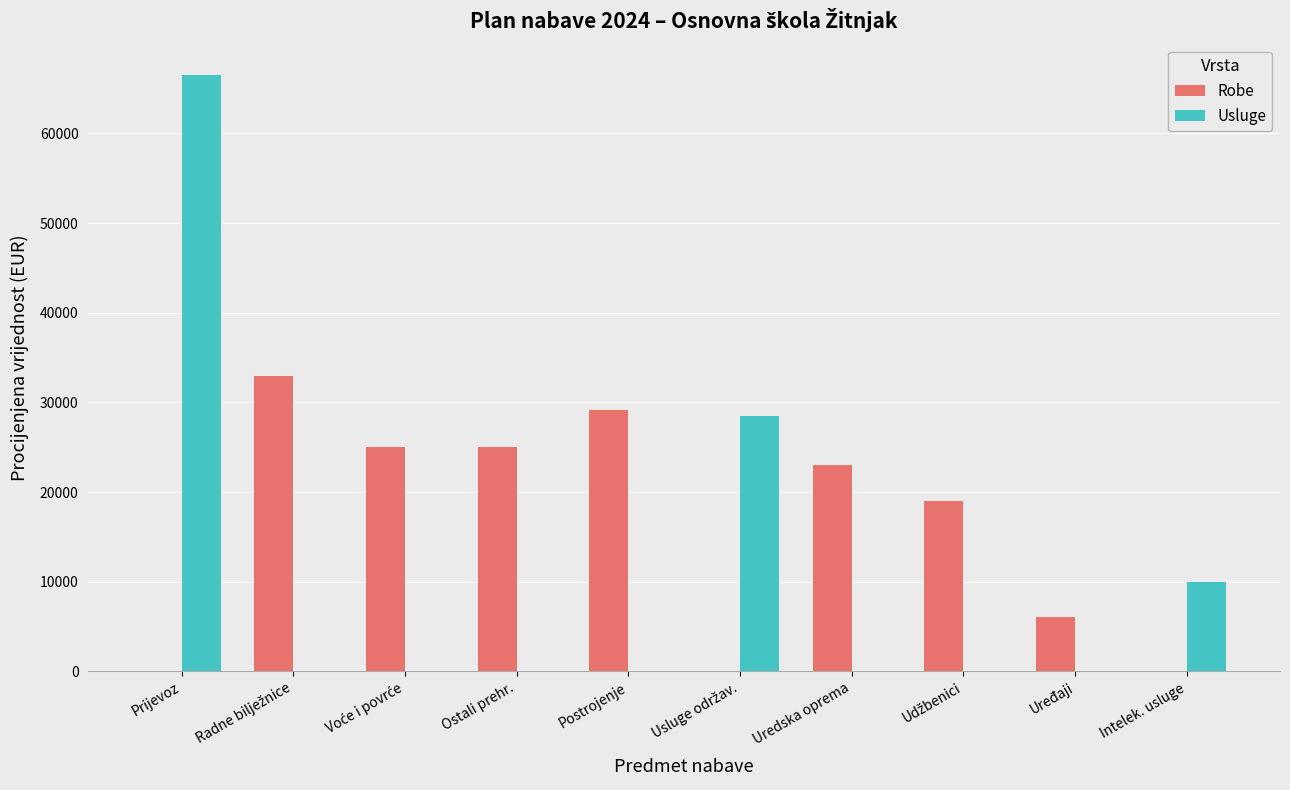

At which category is the sum across all series the highest?

Prijevoz